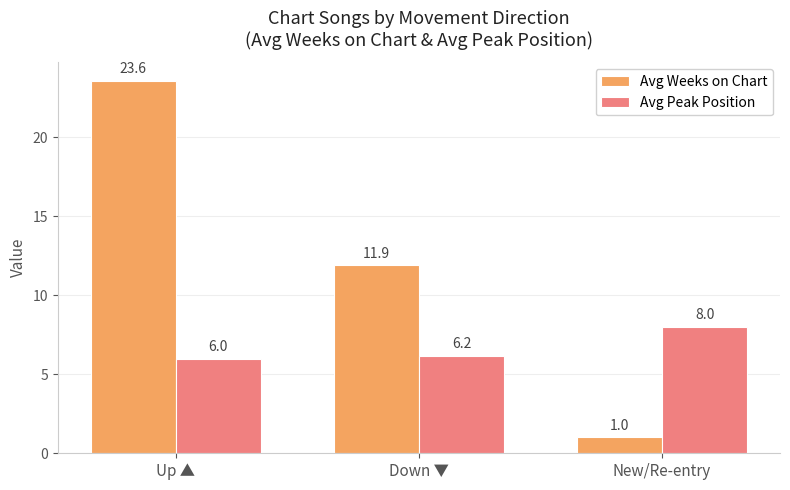

What is the difference between the highest and lowest values at Up ▲?

17.6